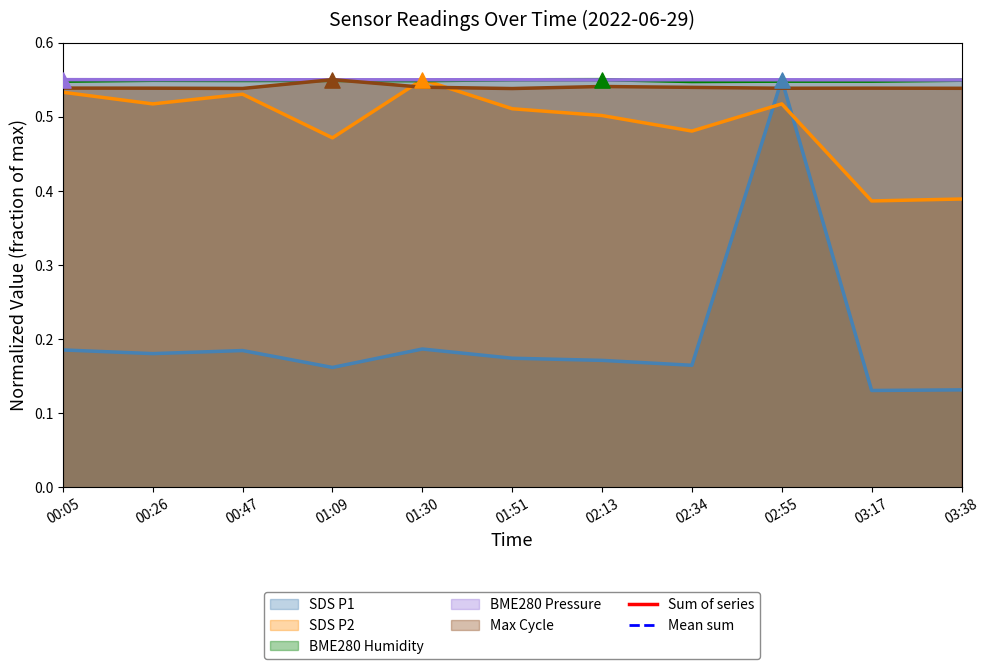

Is the value of SDS_P1 at 01:30 greater than the value of SDS_P2 at 00:47?

No